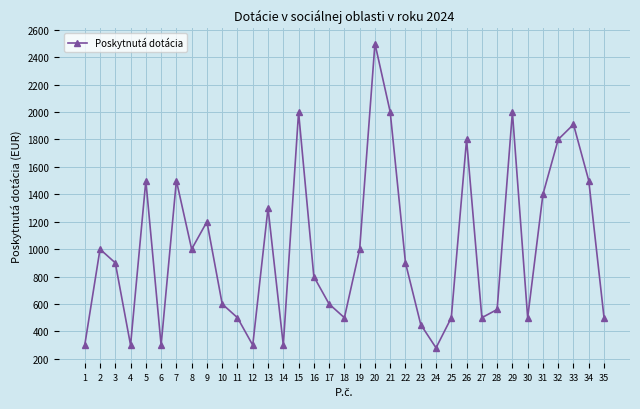

Does the chart have visible grid lines?

Yes